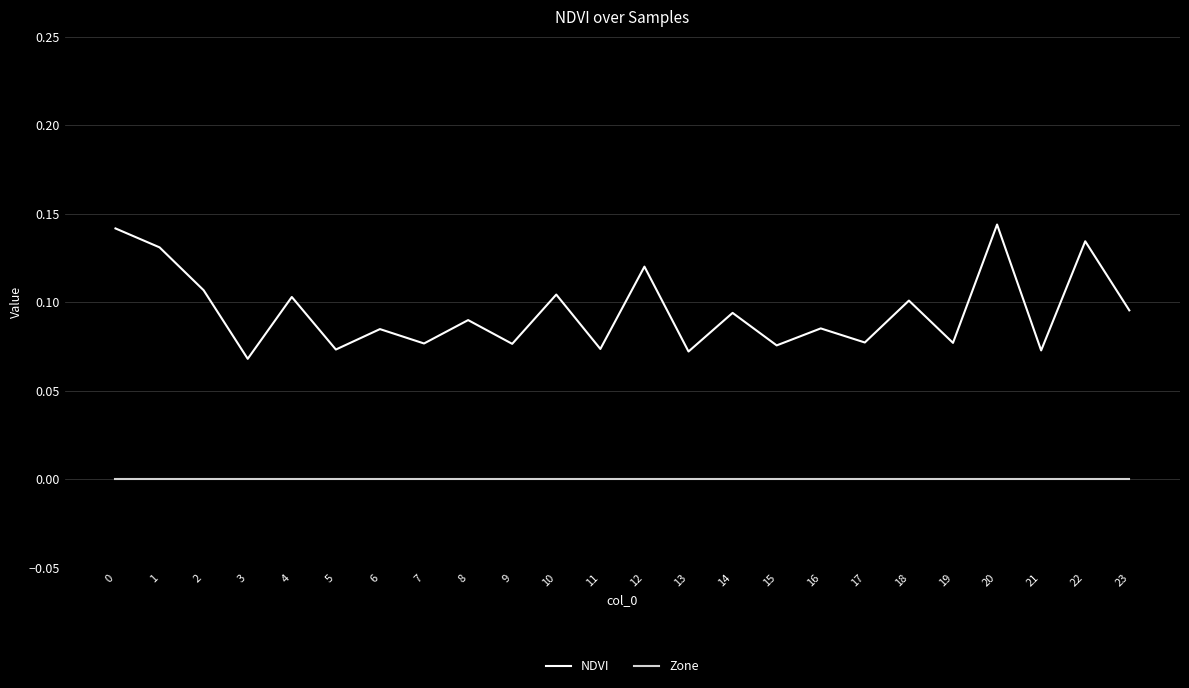

Does the chart display data point markers on the line(s)?

No